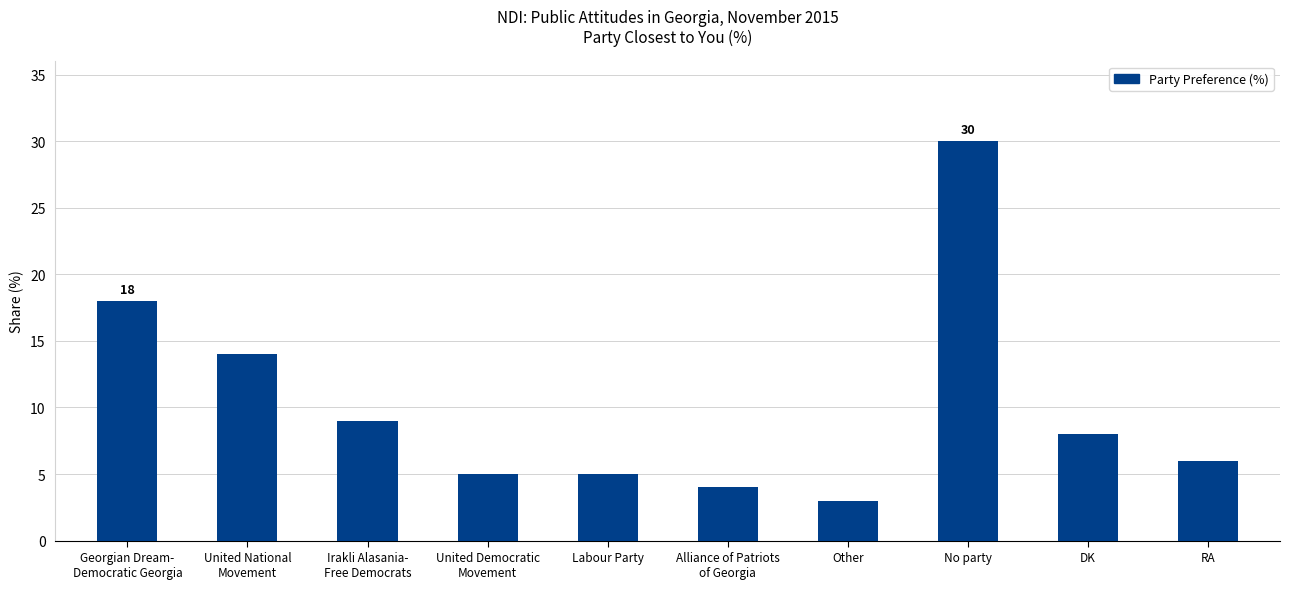

What is the label of the 1st bar from the right?

RA